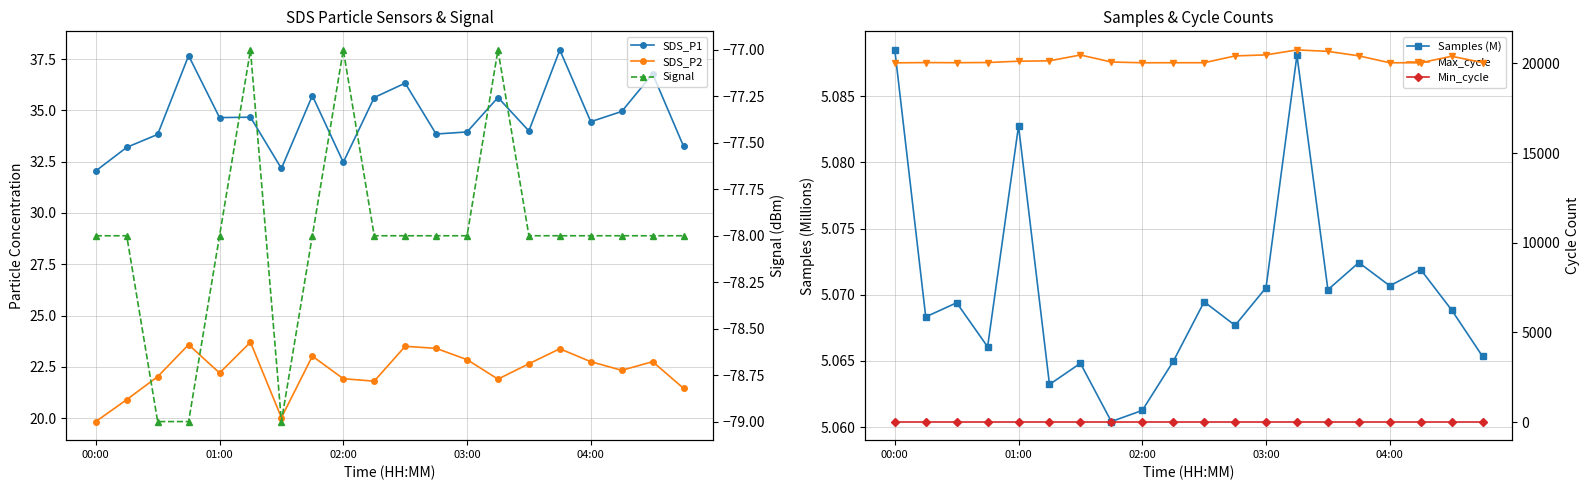

Which series changed the most between 8 and 9?

SDS_P1